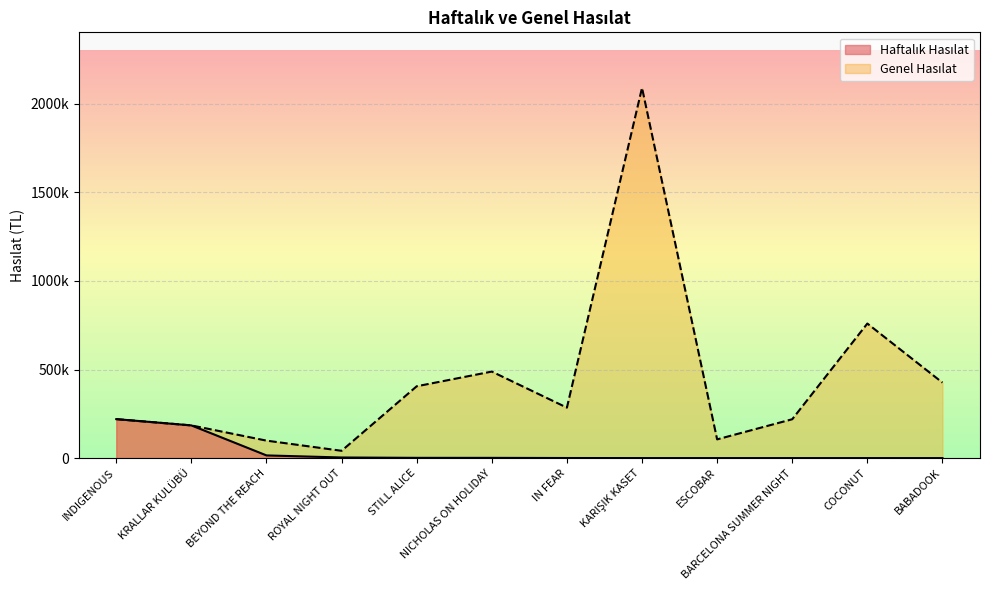

True or false: Genel Hasılat and Haftalık Hasılat cross at least once.

False